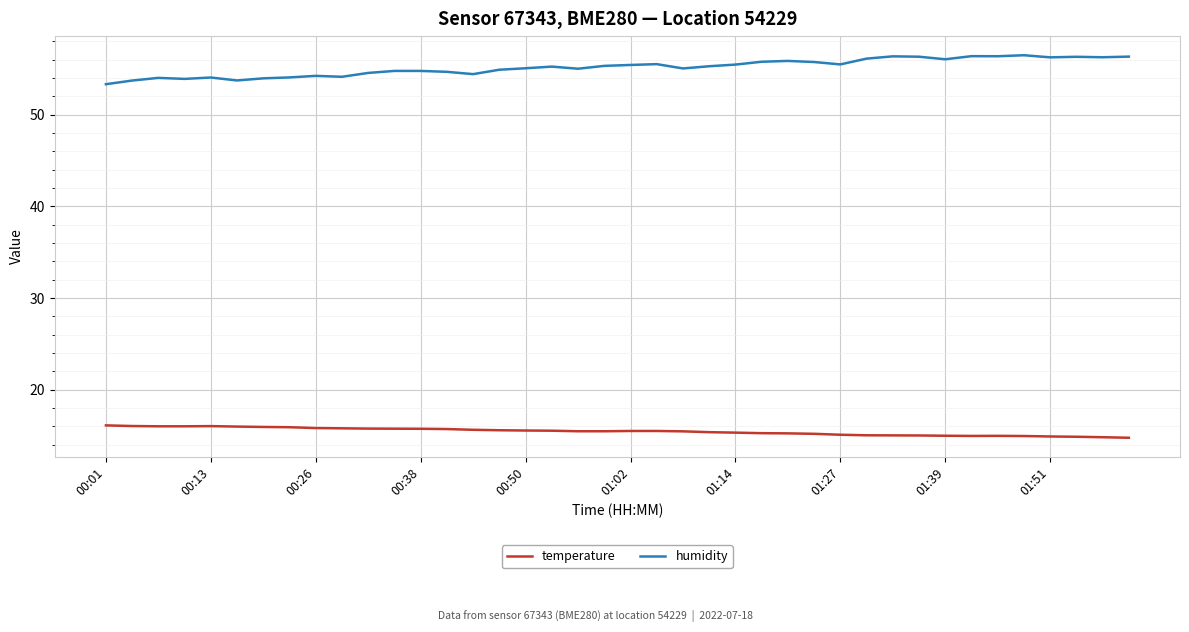

Which series has the largest total across all categories?

humidity